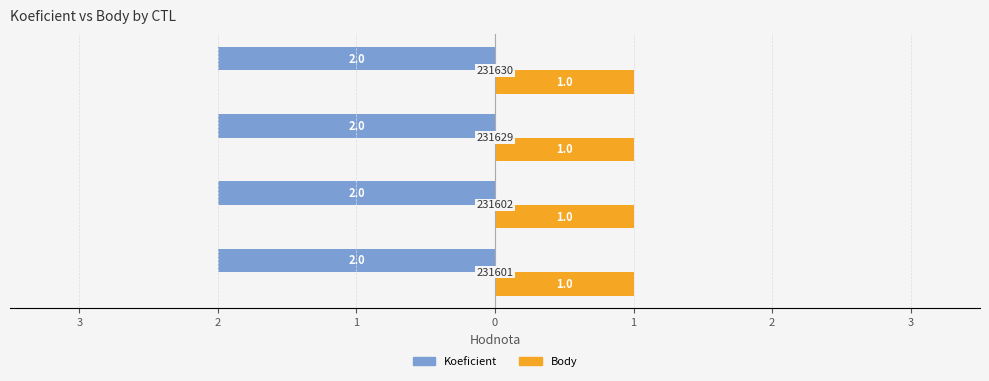

What are all the series names shown in the legend?

Koeficient, Body